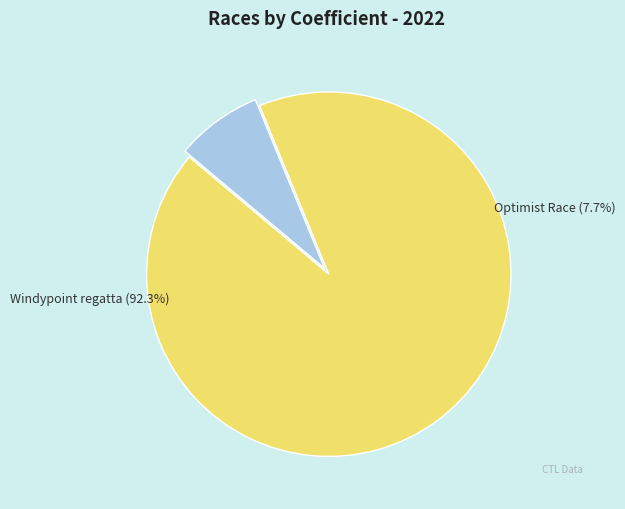

Does any single category account for the majority?

Yes